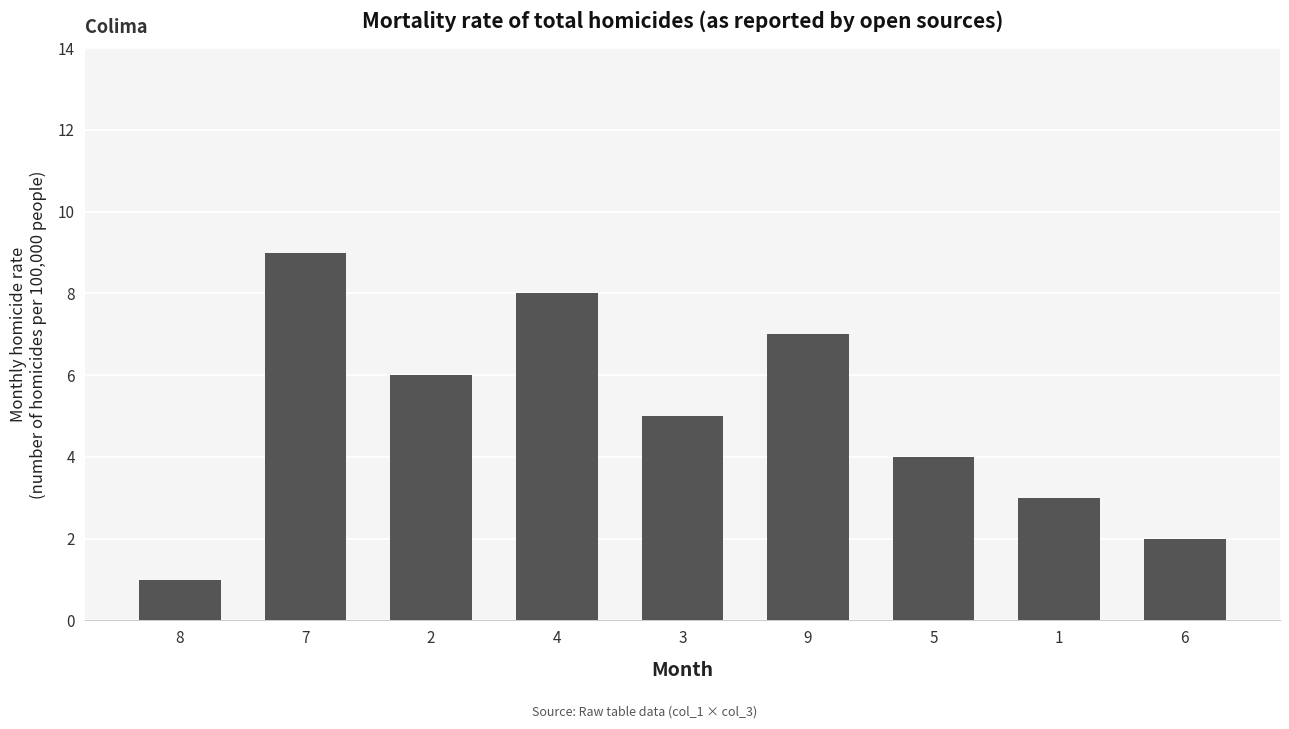

The chart shows a value of 5 at 5. True or false?

False